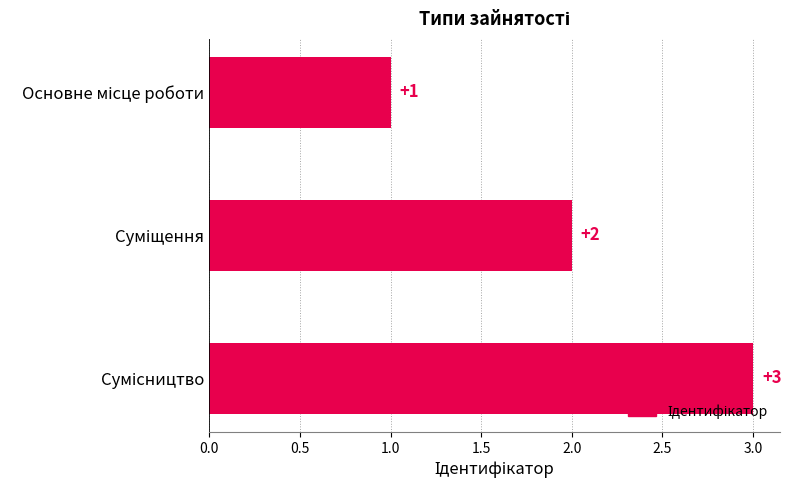

What is the greatest value displayed?

3